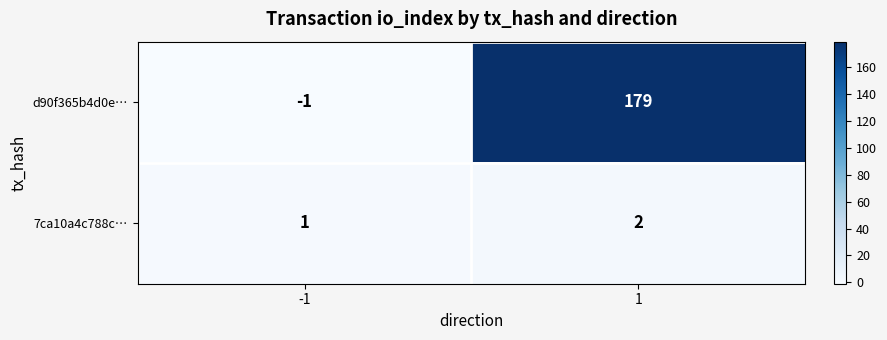

Reading right to left, list all the values displayed in this chart.

d90f365b4d0e…: 1=179	-1=-1
7ca10a4c788c…: 1=2	-1=1